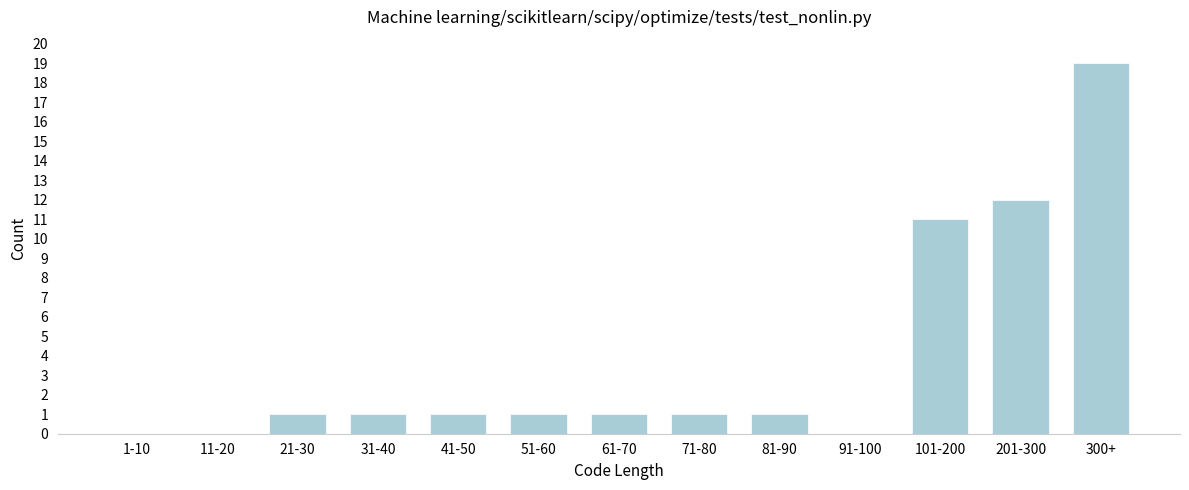

Reading right to left, list all the values displayed in this chart.

300+=19	201-300=12	101-200=11	91-100=0	81-90=1	71-80=1	61-70=1	51-60=1	41-50=1	31-40=1	21-30=1	11-20=0	1-10=0